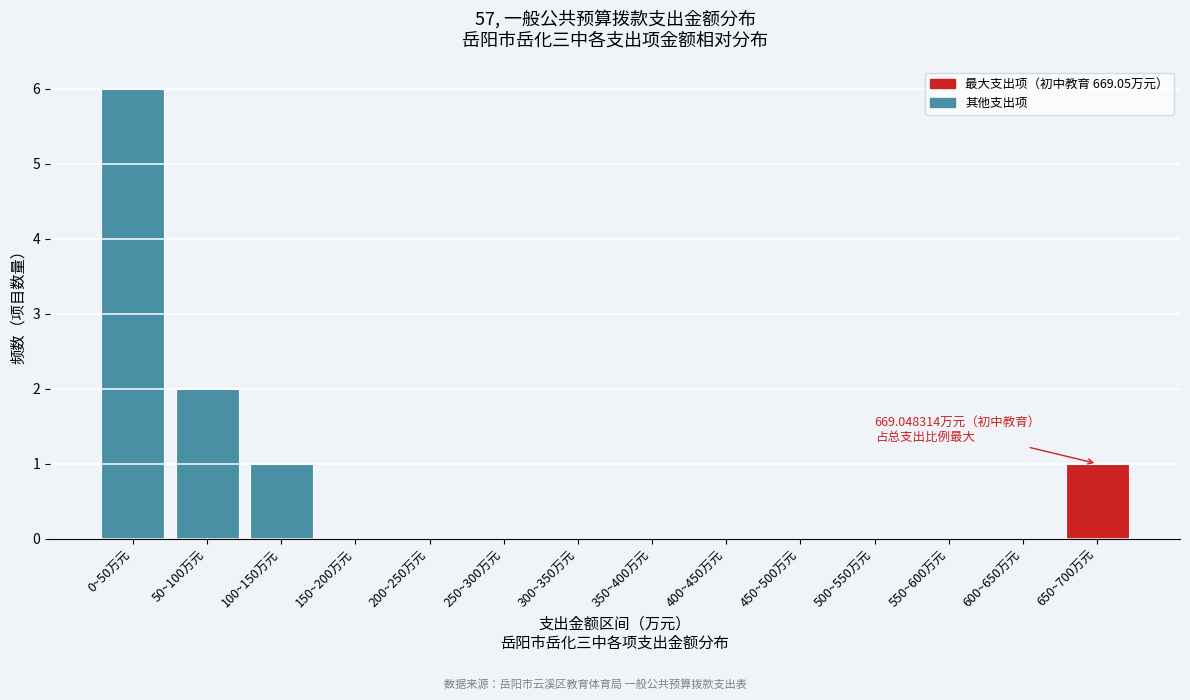

Reading left to right, list all the values displayed in this chart.

0~50万元=6	50~100万元=2	100~150万元=1	150~200万元=0	200~250万元=0	250~300万元=0	300~350万元=0	350~400万元=0	400~450万元=0	450~500万元=0	500~550万元=0	550~600万元=0	600~650万元=0	650~700万元=1